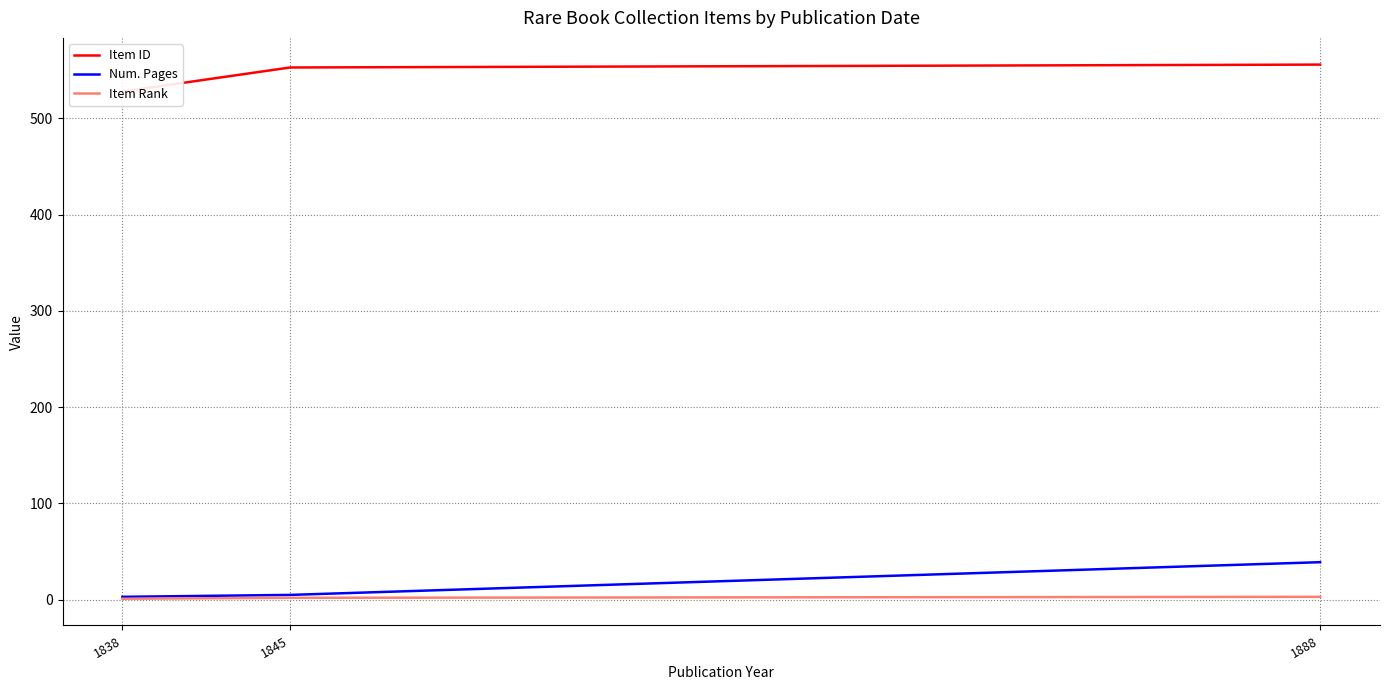

What is the value of the Num. Pages point at the 1st from the left?

3